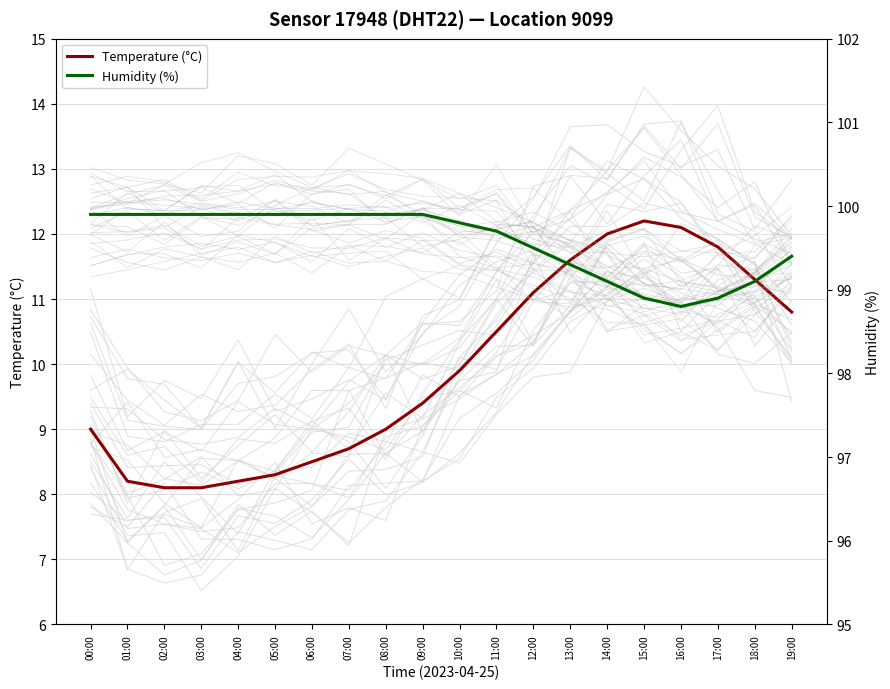

What is the lowest value of the Temperature (°C) series?

8.1